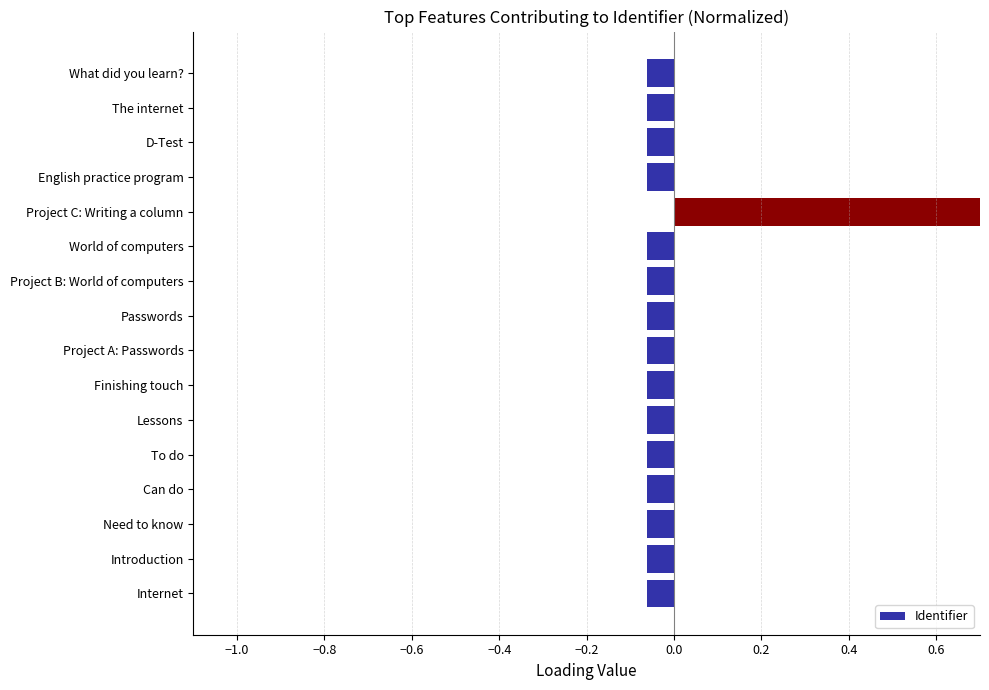

How many bars are there in total?

16